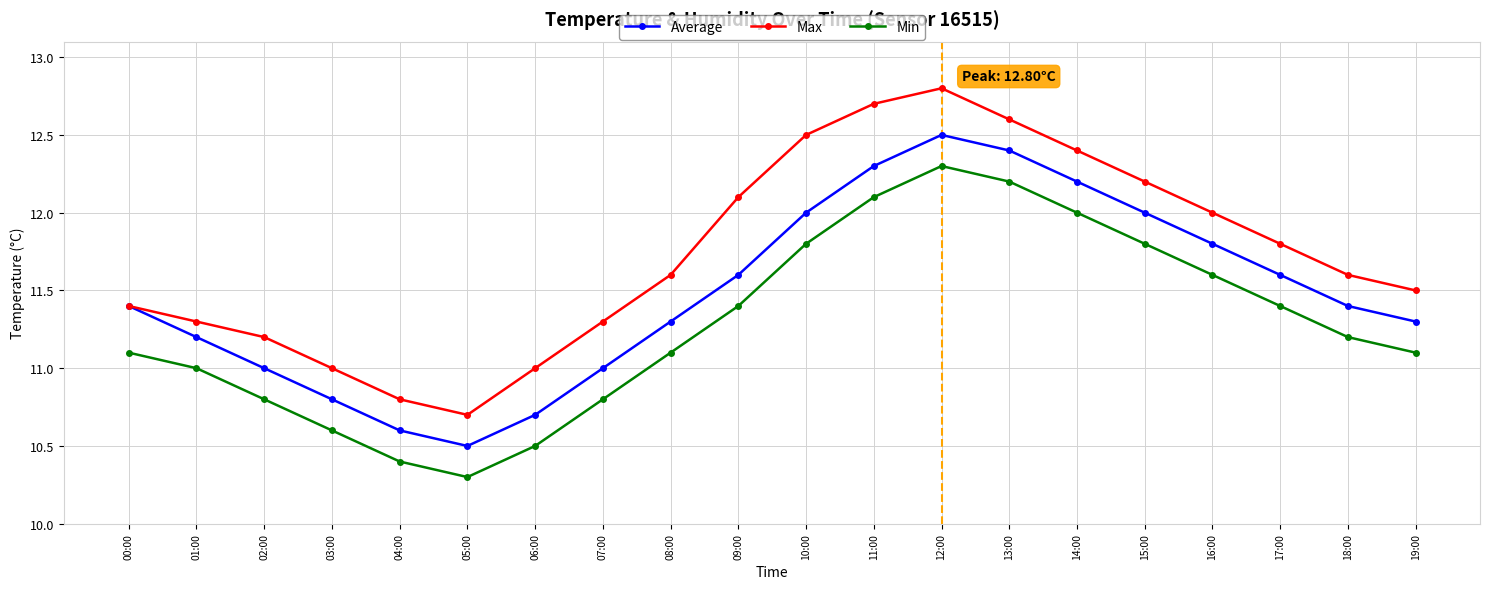

What is the difference between the highest and lowest values at 12:00?

0.5